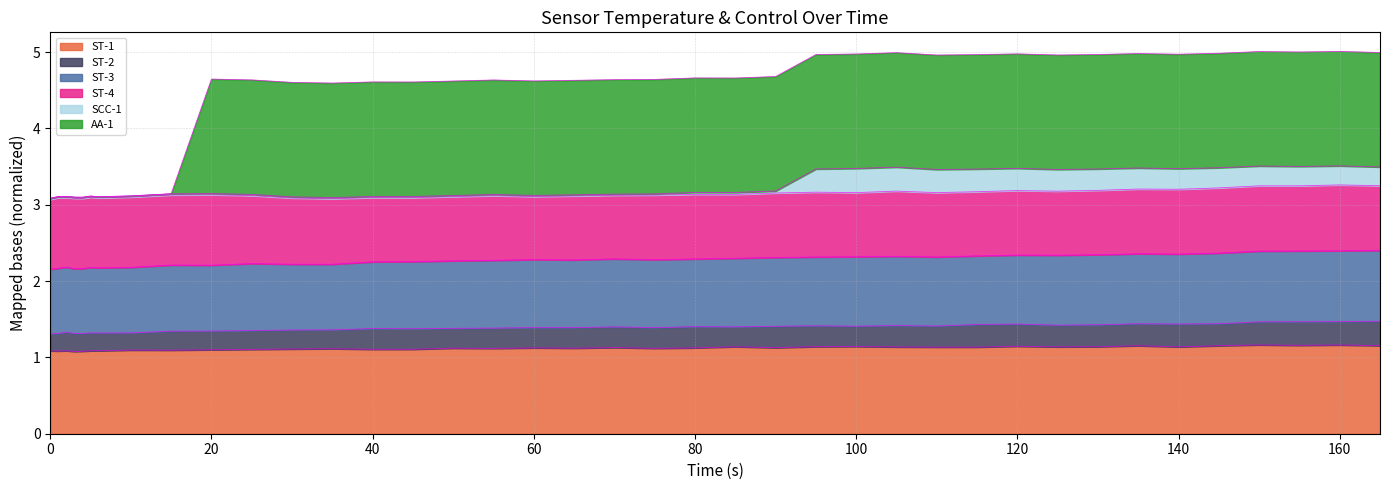

The value of ST-1 at 120 is 1.1. True or false?

True